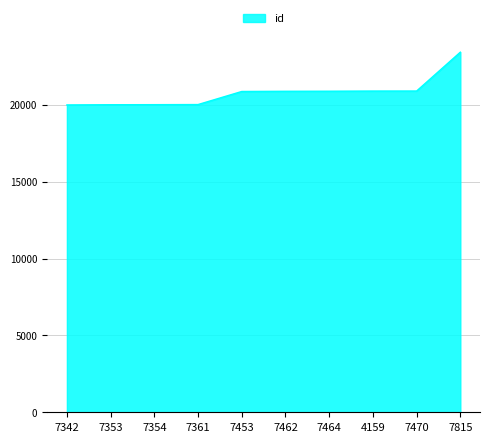

Between 7462 and 7342, which is larger?

7462